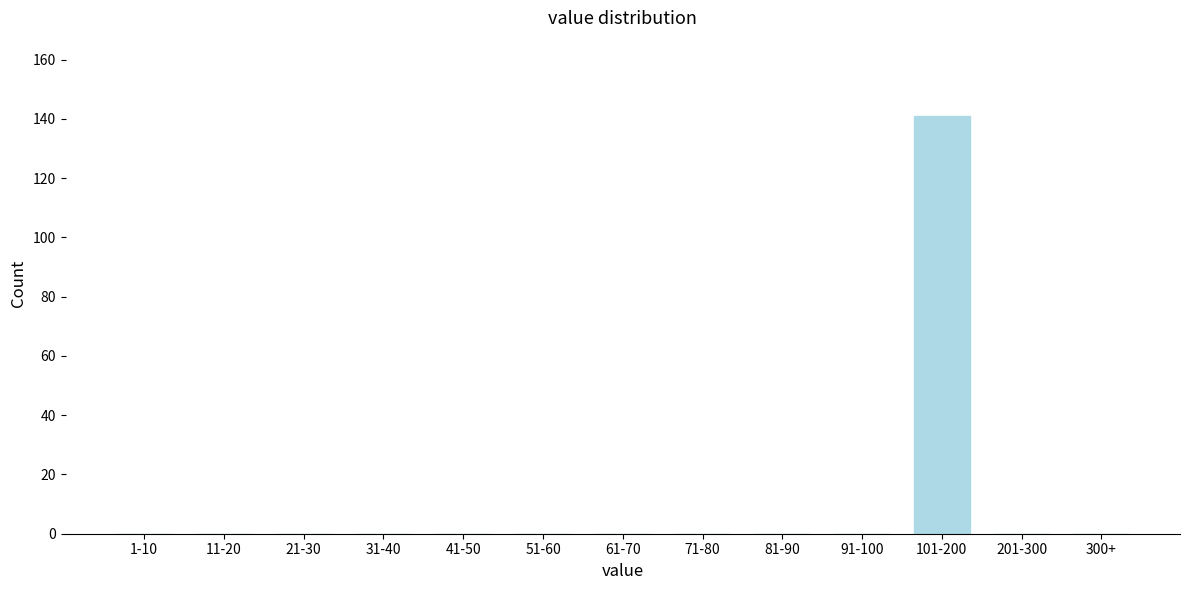

Reading left to right, list all the values displayed in this chart.

1-10=0	11-20=0	21-30=0	31-40=0	41-50=0	51-60=0	61-70=0	71-80=0	81-90=0	91-100=0	101-200=141	201-300=0	300+=0